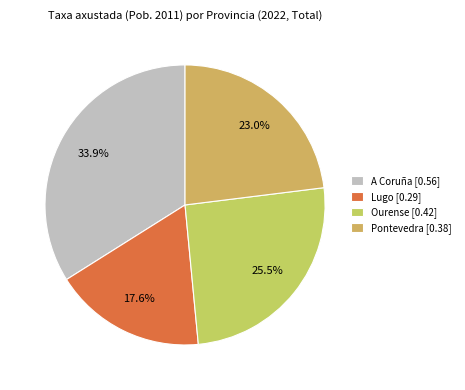

True or false: A Coruña accounts for 27% of the total.

False